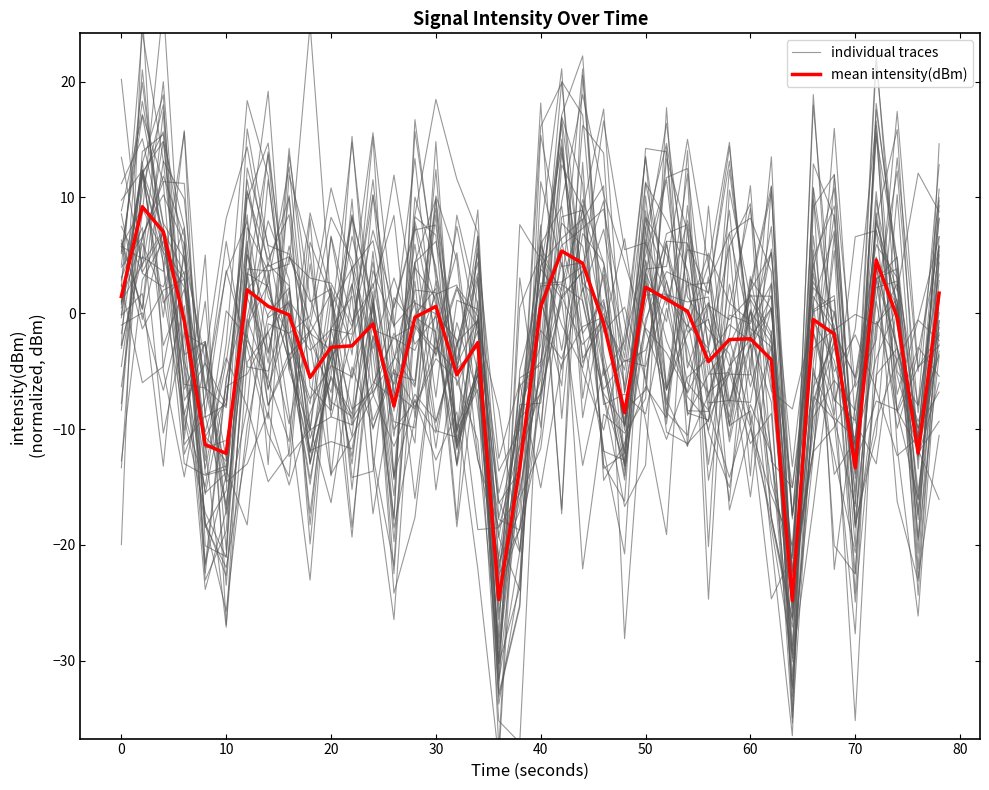

What is the average value of the individual traces series?

-5.2